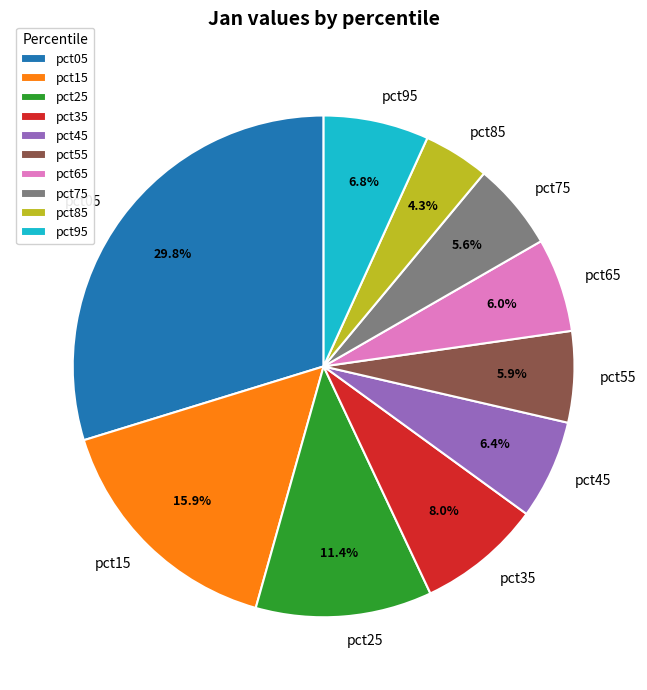

Which has a higher value, pct35 or pct85?

pct35